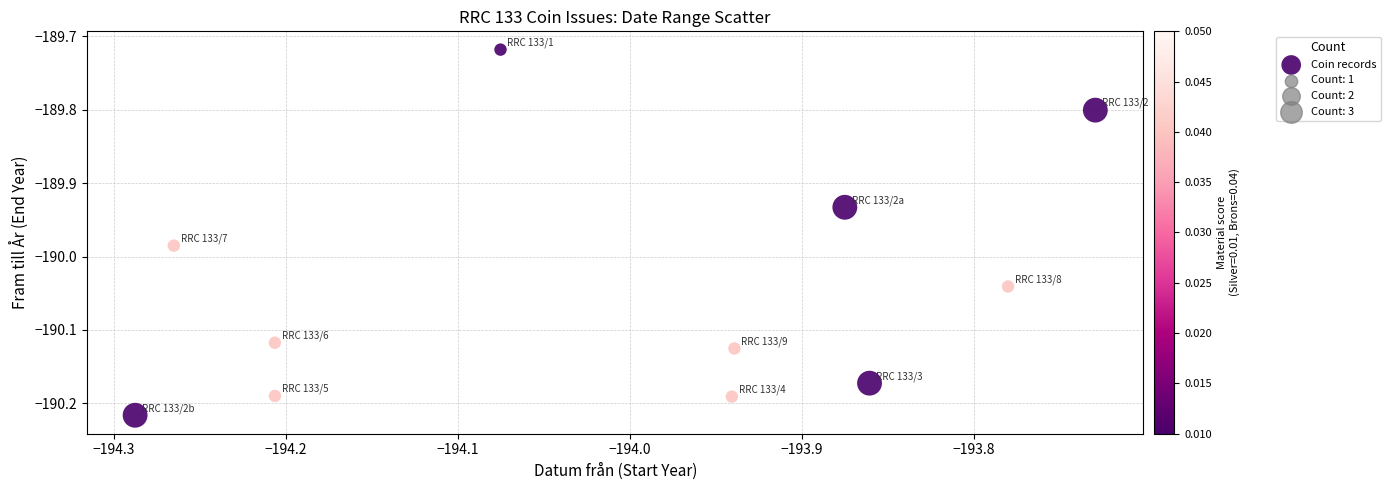

What is the range of Y values (max minus min)?

0.5